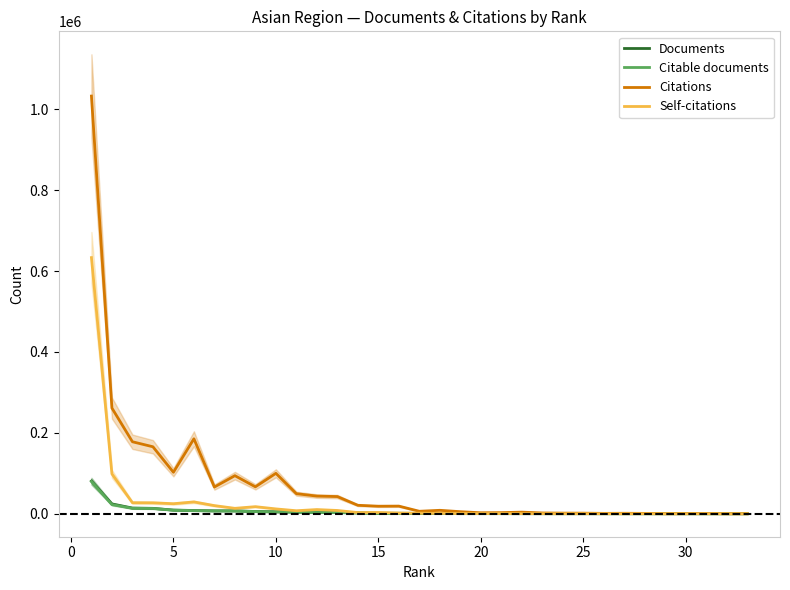

In Citable documents, how many points are higher than both neighbors (excluding endpoints)?

1